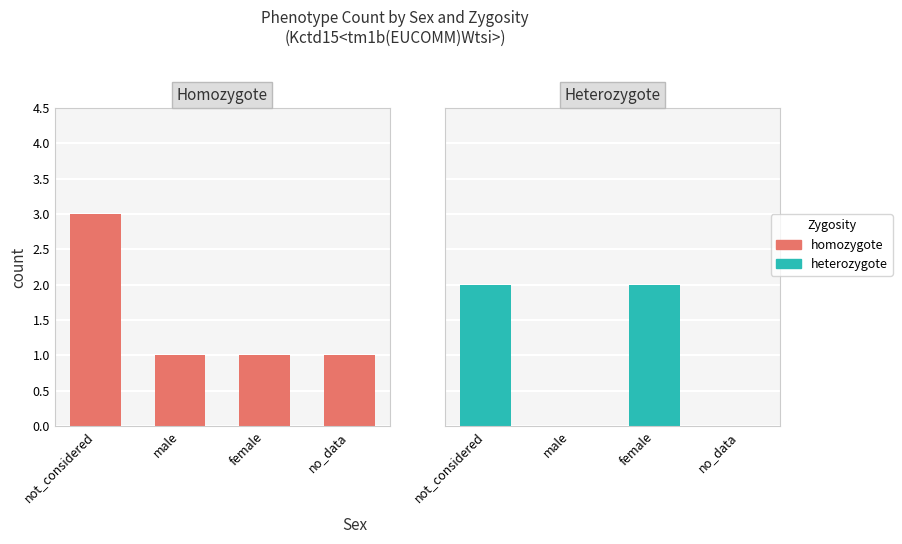

Between not_considered and female, which series saw the biggest shift?

homozygote